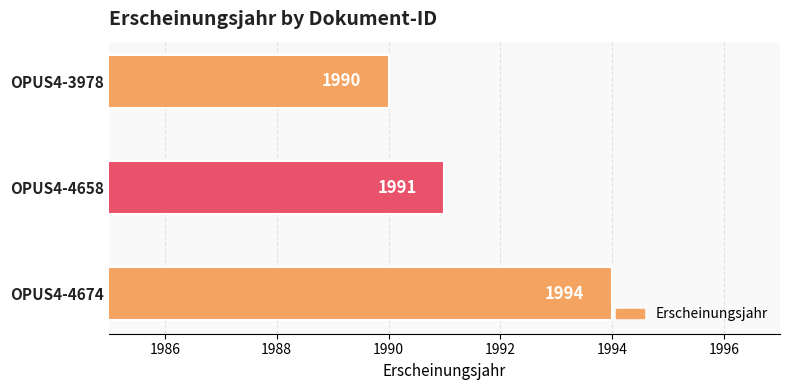

Which label corresponds to the smallest value in the chart?

OPUS4-3978